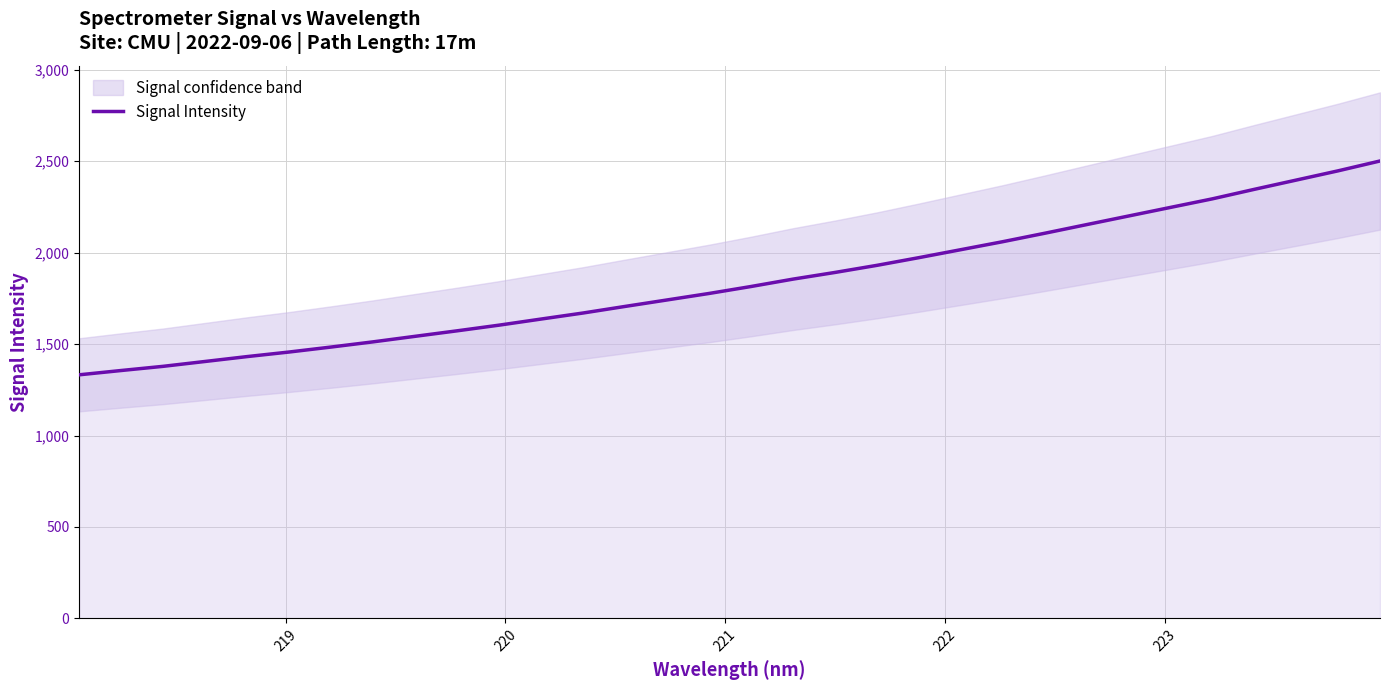

What is the maximum value for Signal Intensity?

2501.1